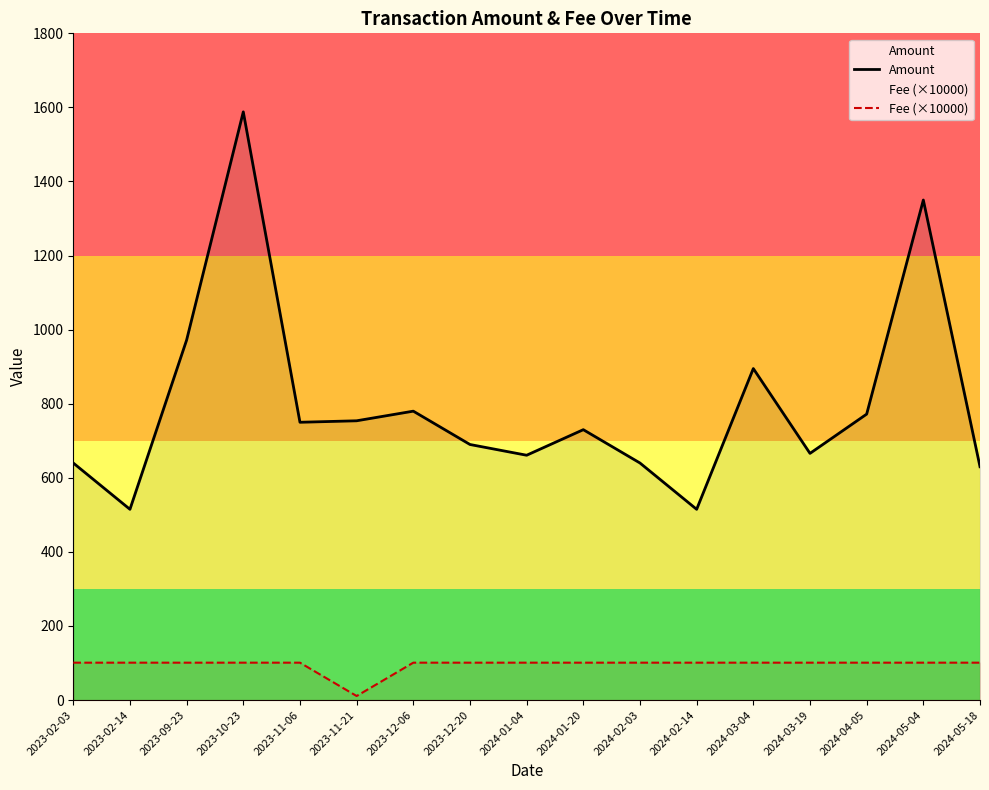

Read the Amount value at 2024-01-04, to the nearest 100.

700